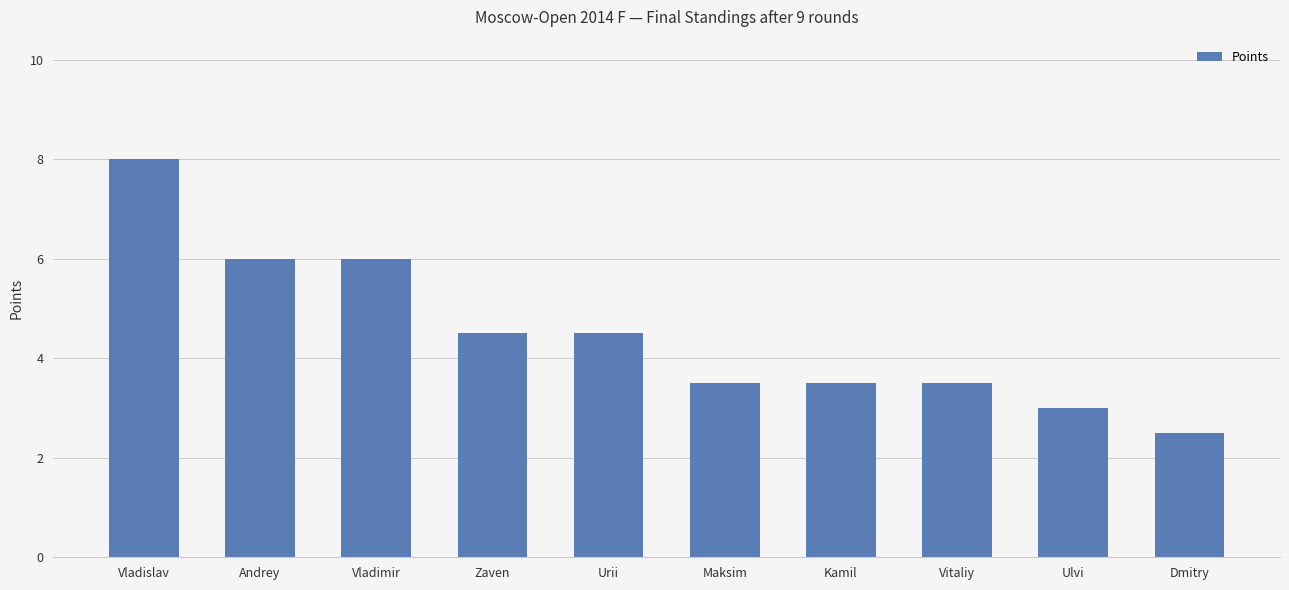

Which label corresponds to the largest value in the chart?

Vladislav